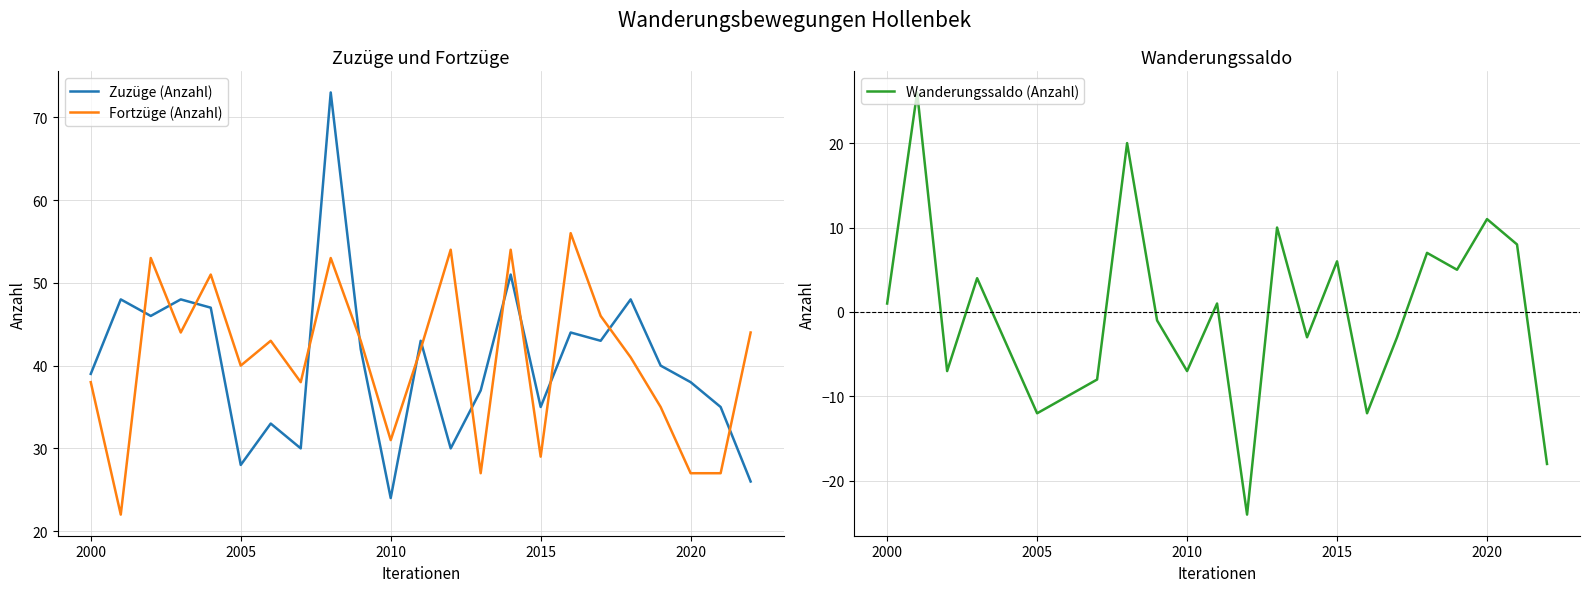

Reading left to right, transcribe all the data shown in this chart.

Zuzüge (Anzahl): 39	48	46	48	47	28	33	30	73	42	24	43	30	37	51	35	44	43	48	40	38	35	26
Fortzüge (Anzahl): 38	22	53	44	51	40	43	38	53	43	31	42	54	27	54	29	56	46	41	35	27	27	44
Wanderungssaldo (Anzahl): 1	26	-7	4	-4	-12	-10	-8	20	-1	-7	1	-24	10	-3	6	-12	-3	7	5	11	8	-18